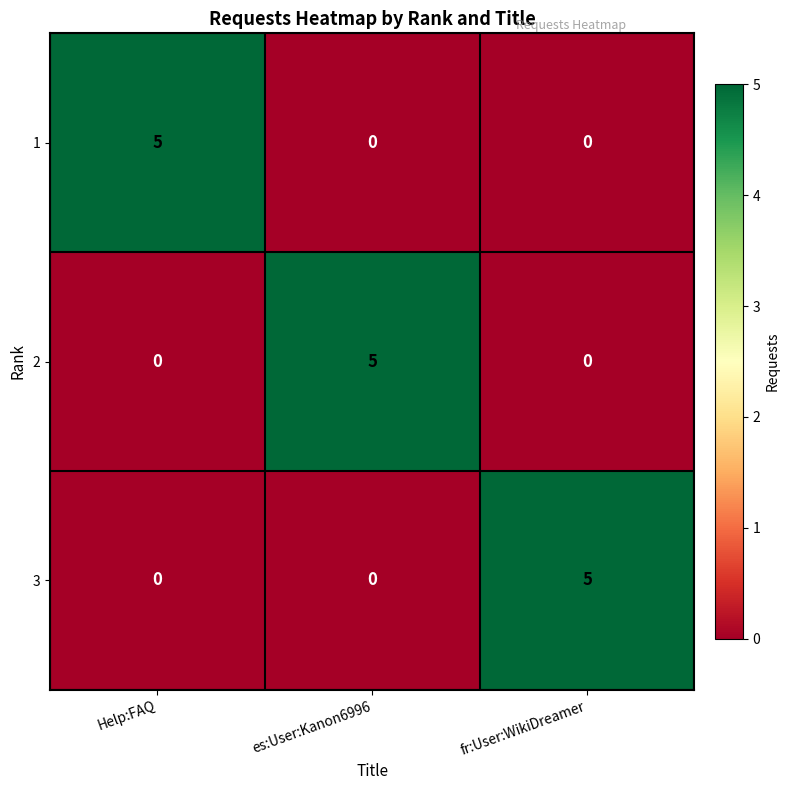

What is the spread (max minus min) of values at es:User:Kanon6996?

5